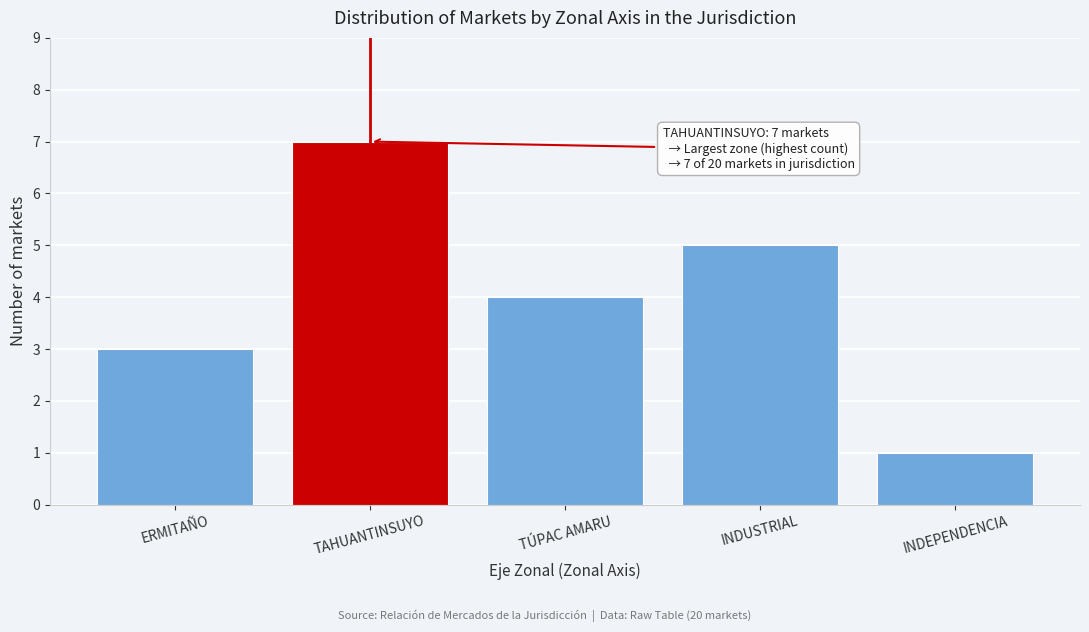

Reading left to right, transcribe all the data shown in this chart.

ERMITAÑO=3	TAHUANTINSUYO=7	TÚPAC AMARU=4	INDUSTRIAL=5	INDEPENDENCIA=1